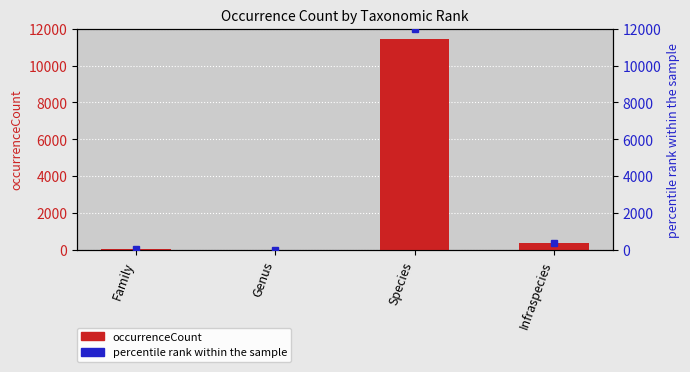

What is the difference between the values at Species and Family?

11398